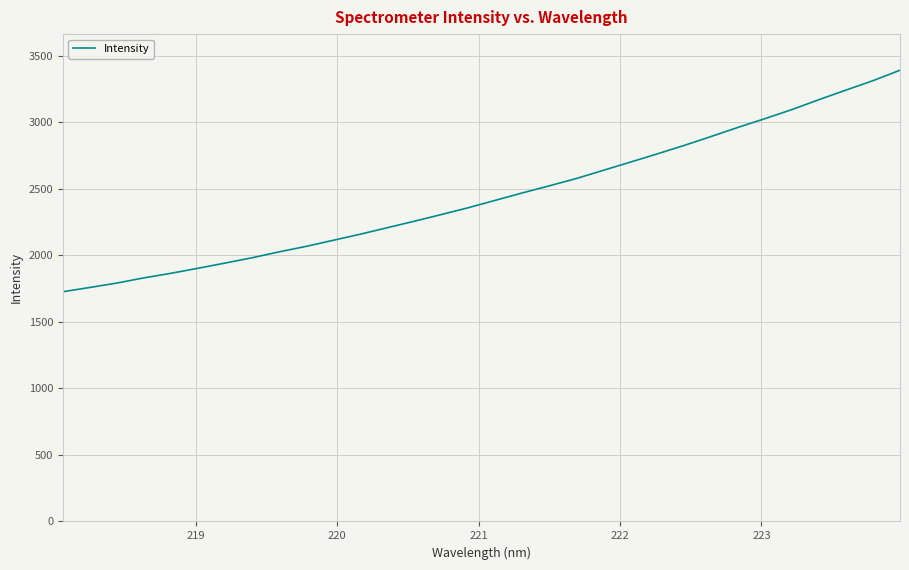

What is the difference between the maximum and minimum values?

1665.3